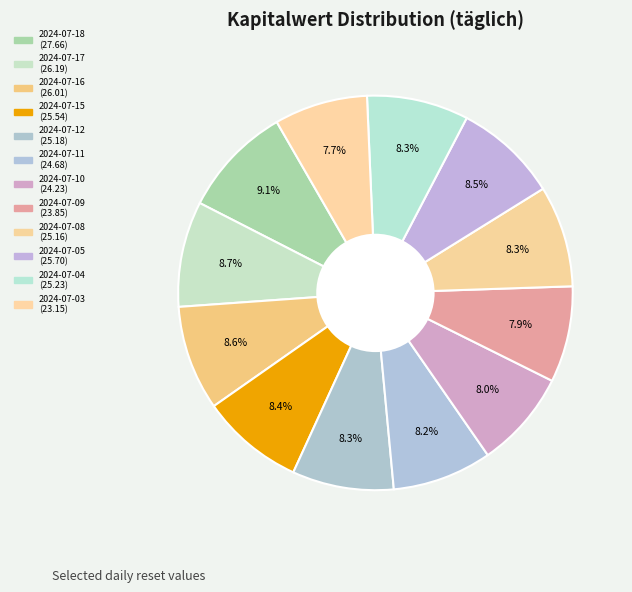

Count the number of slices in the pie.

12